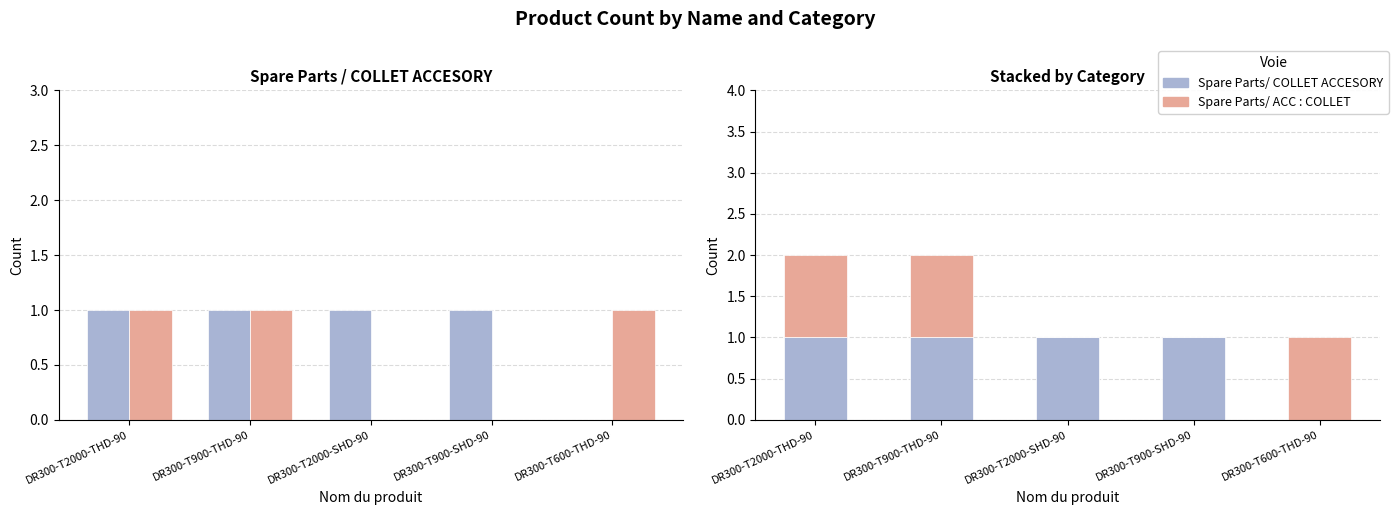

What position from the left is DR300-T2000-THD-90?

1